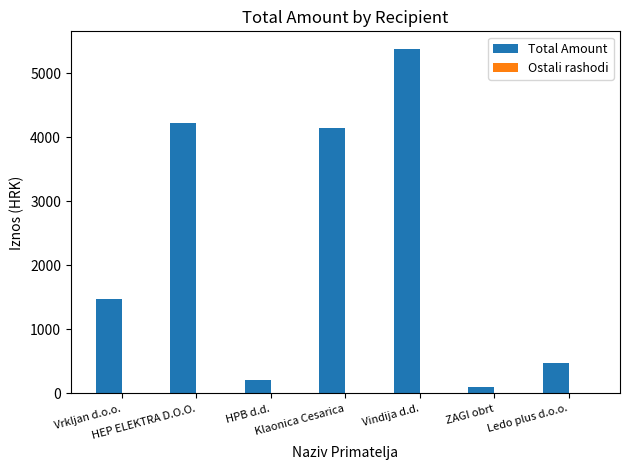

What is the maximum value shown in the chart?

5387.6